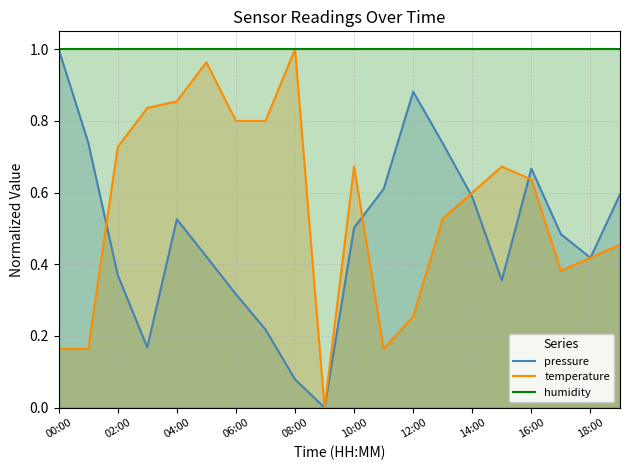

True or false: pressure and humidity cross at least once.

False